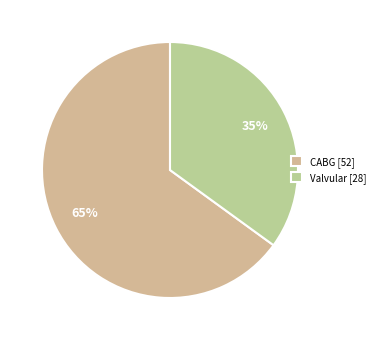

Is the sum of CABG and Valvular greater than half?

Yes